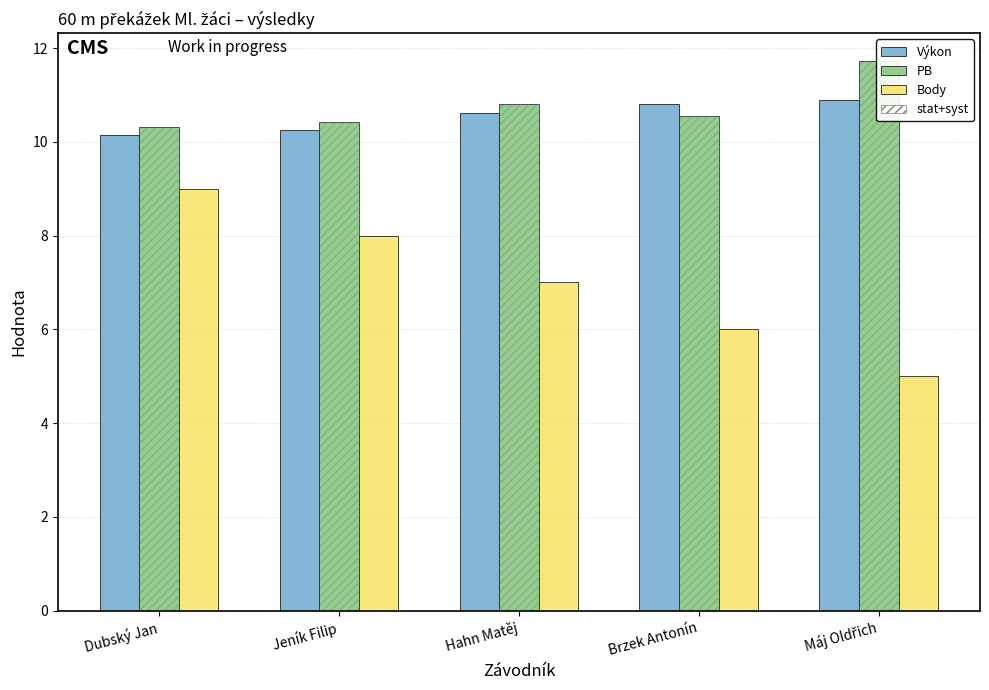

What is the highest value of the PB series?

11.7